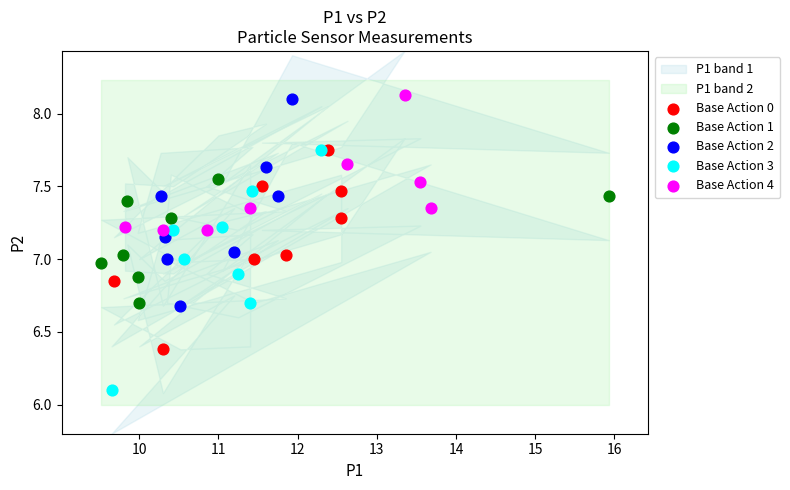

Which series has the largest Y range (max minus min)?

Base Action 3